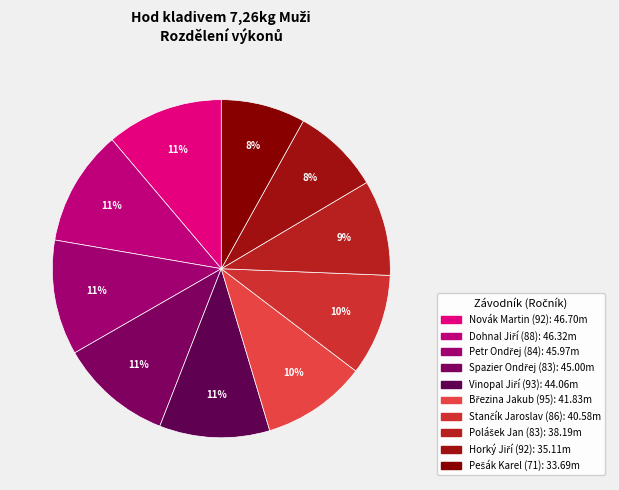

How many slices are in this pie chart?

10